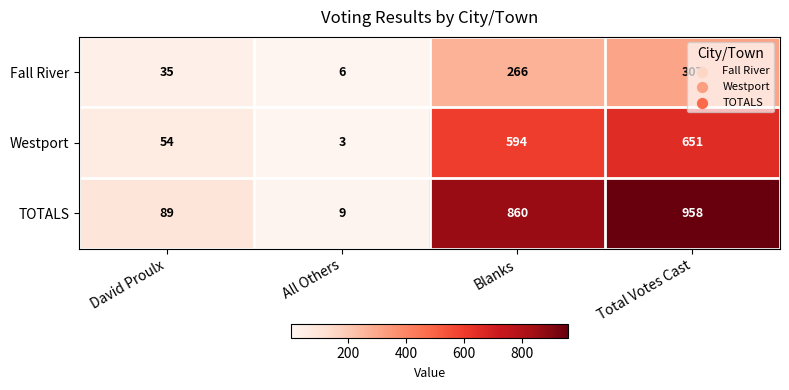

At which label does Fall River reach its peak?

Total Votes Cast